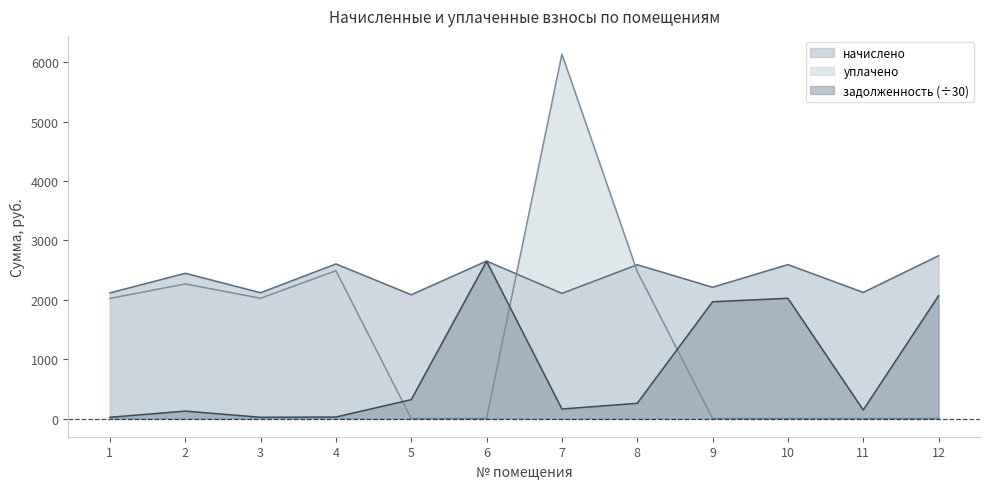

What is the difference between the уплачено values at 3 and 12?

2024.9